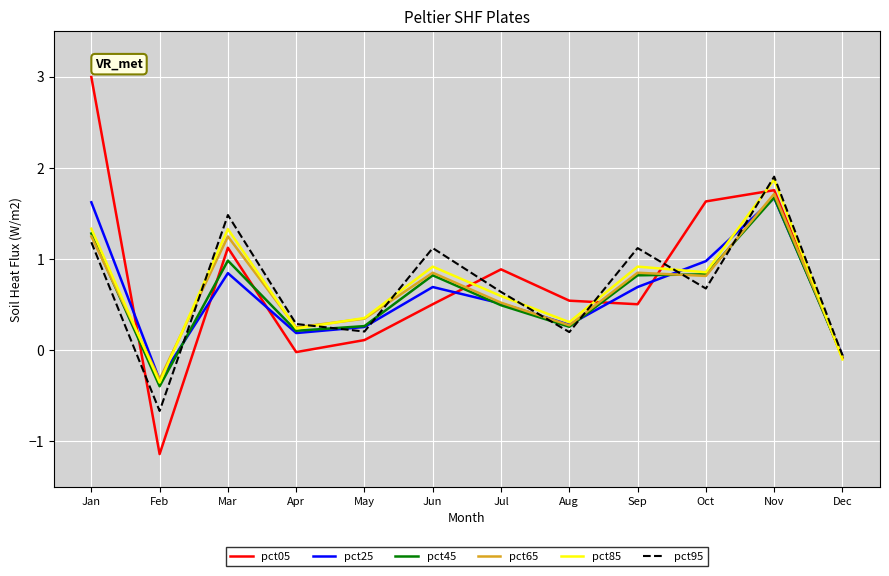

Does the chart have visible grid lines?

Yes